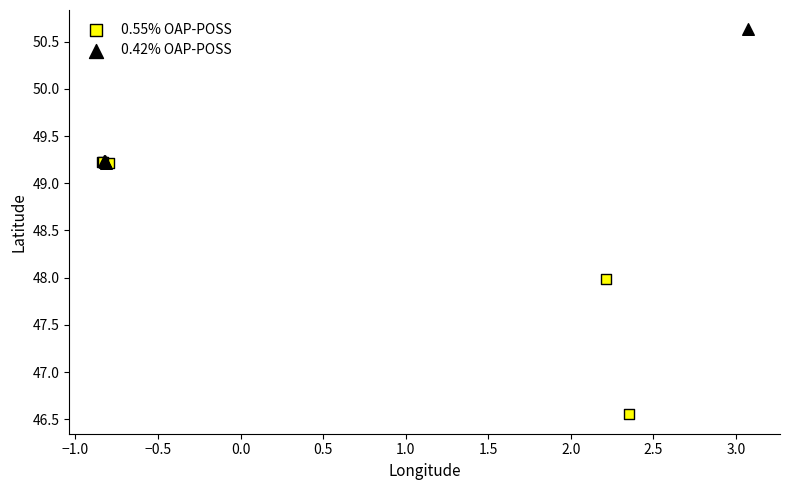

Which series has the widest spread of Y values?

0.55% OAP-POSS